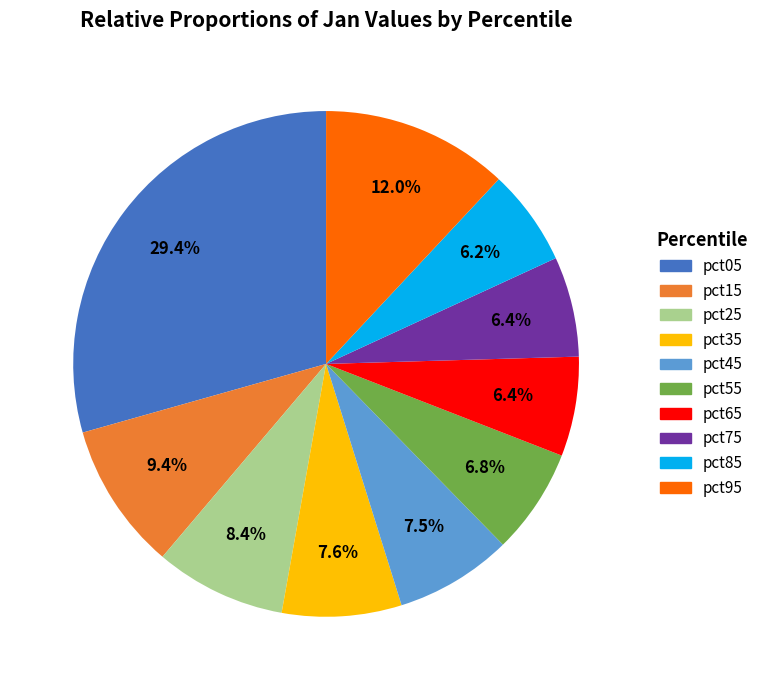

The pct25 slice represents 22% of the pie. True or false?

False